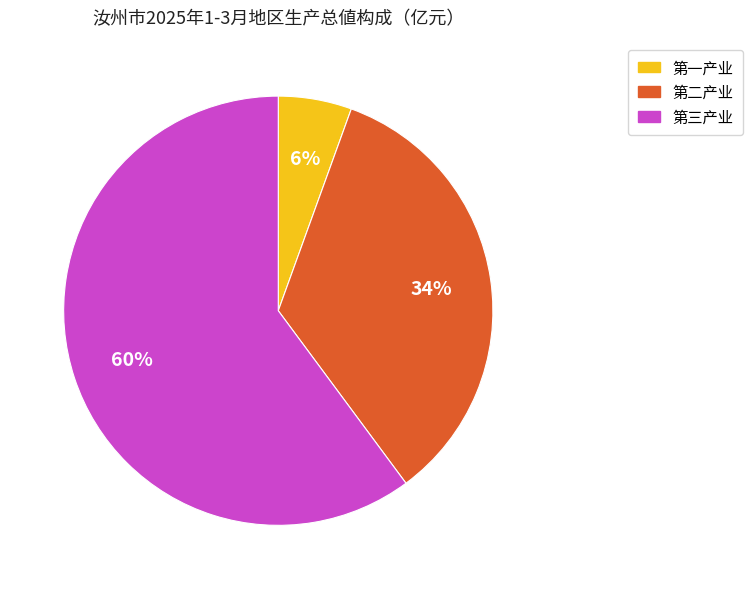

Which slice is the smallest?

第一产业